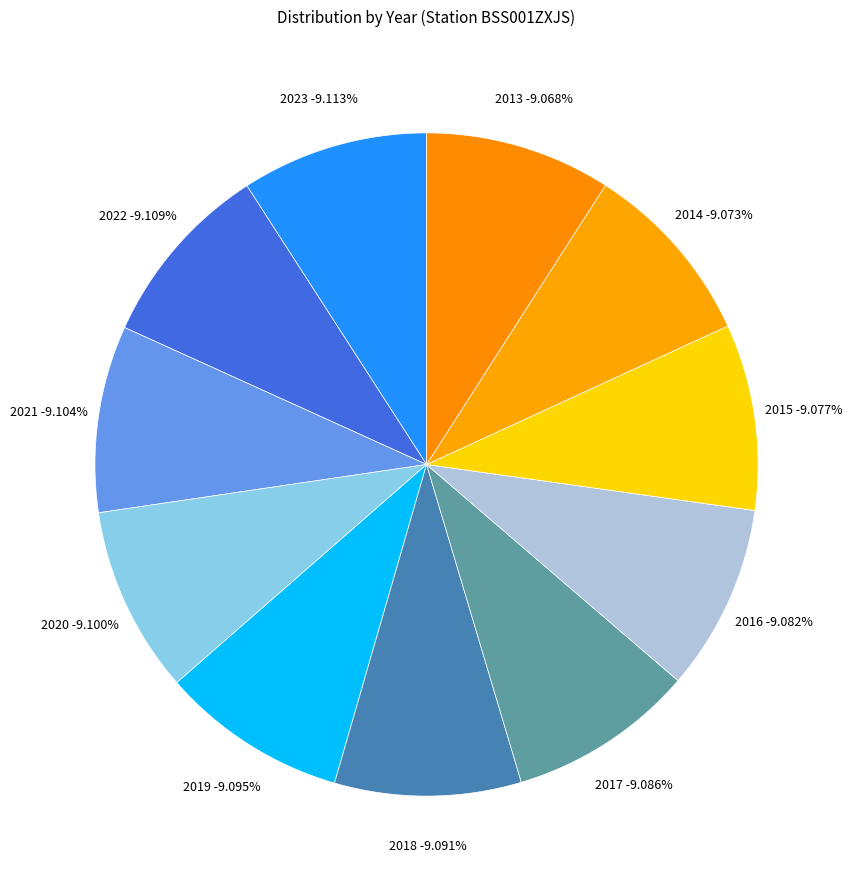

To the nearest percent, what percentage of the pie is 2019?

9%